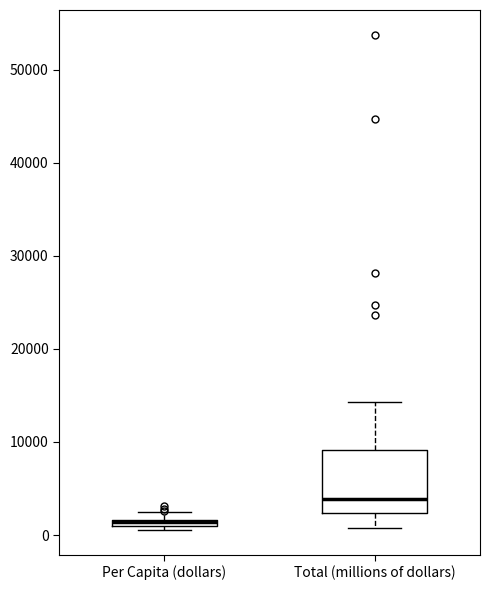

Where is the upper edge of the box for Per Capita (dollars) on the y-axis? The values are not printed on the chart, so give them approximately, as read against the axis.

2000